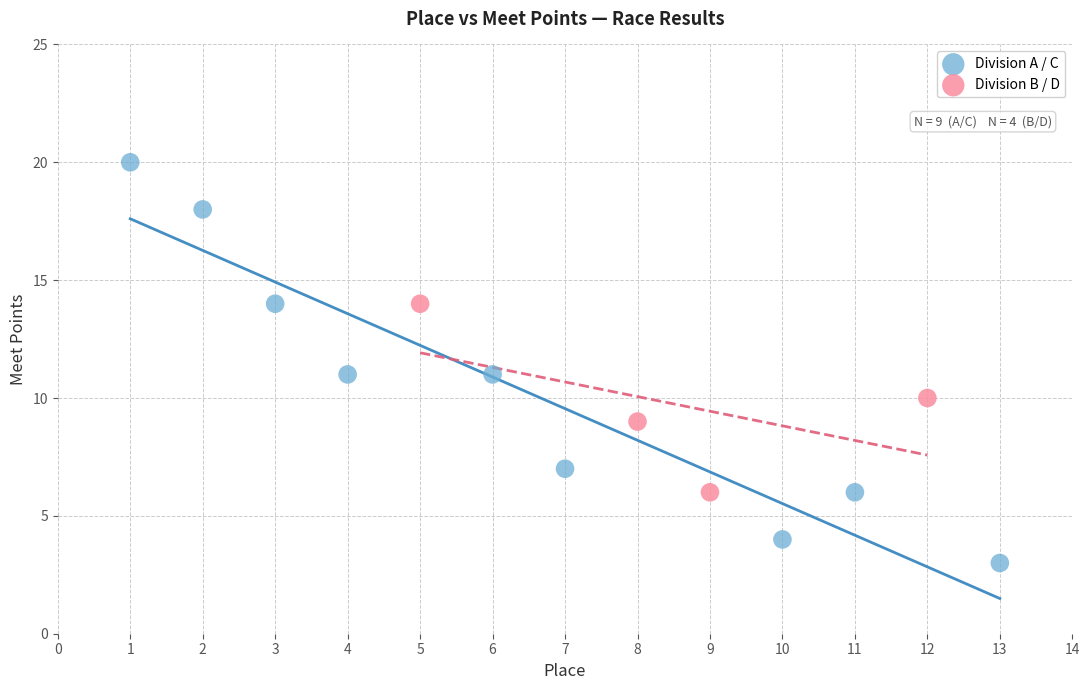

What are all the series names shown in the legend?

Division A / C, Division B / D